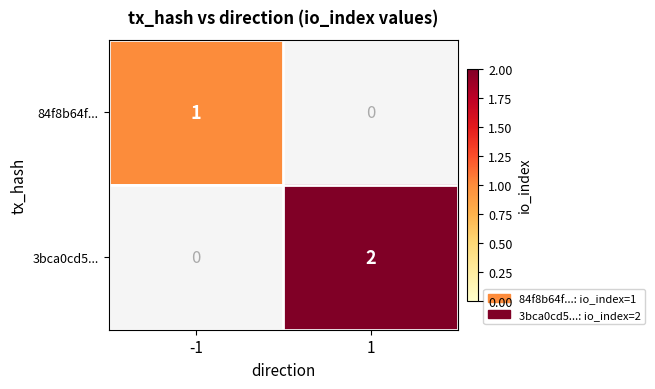

Rank the series by their maximum value, from lowest to highest.

84f8b64f..., 3bca0cd5...